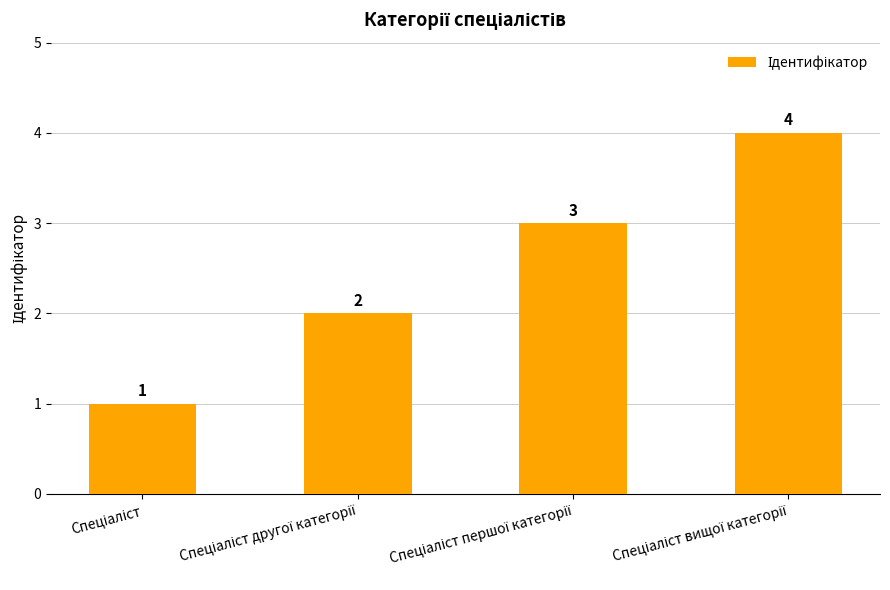

What is the difference between the maximum and minimum values?

3